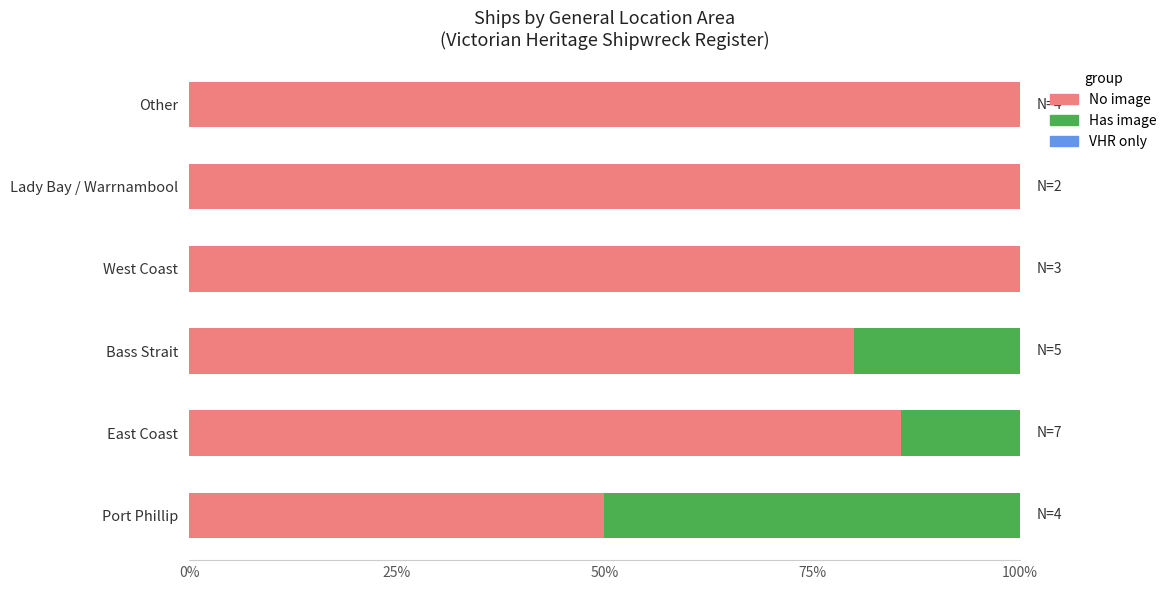

The value of No image at Other is 100.0. True or false?

True